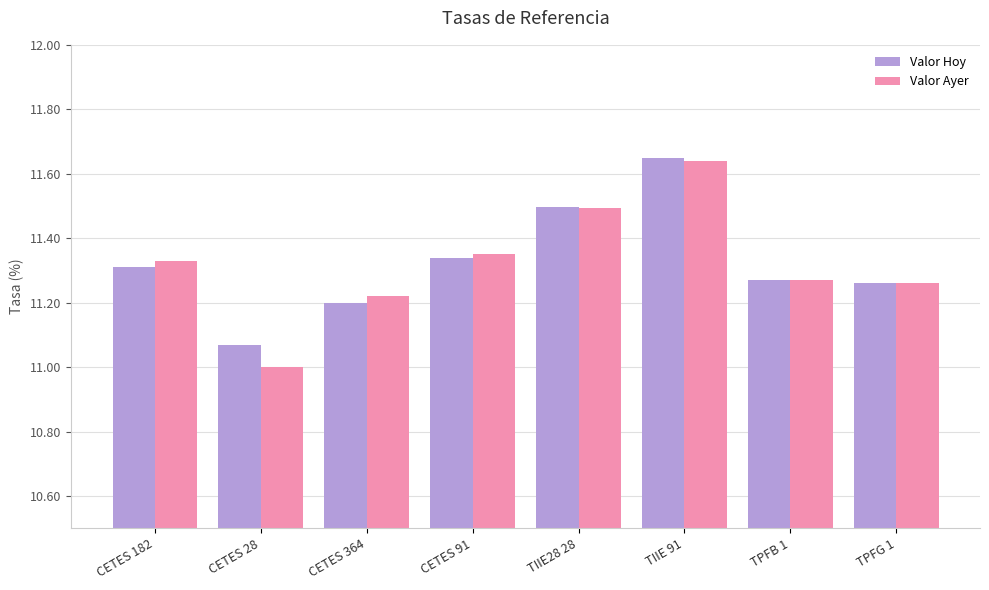

Which category has the lowest value across all series?

CETES 28